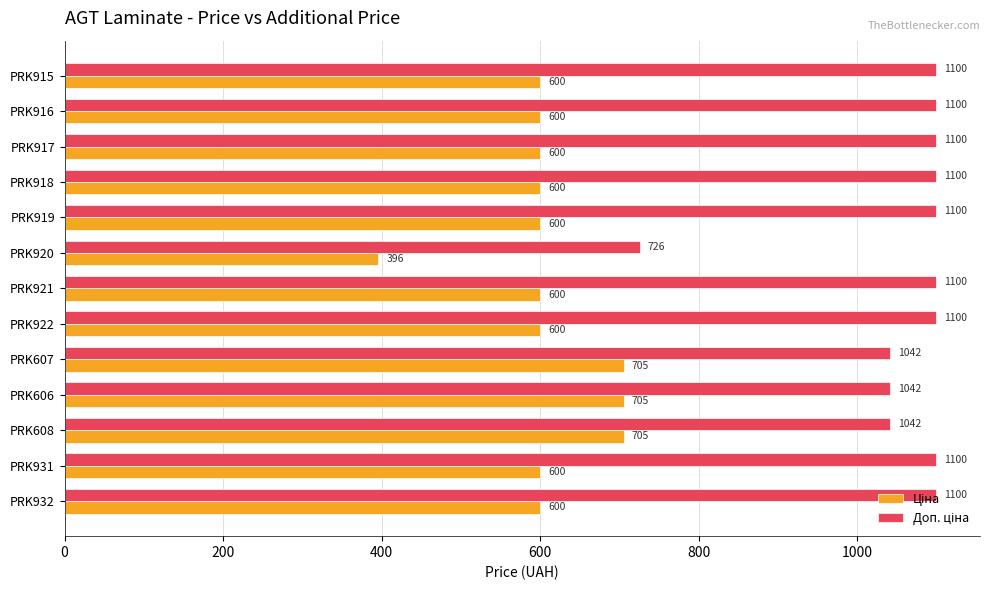

What is the maximum value shown in the chart?

1100.0